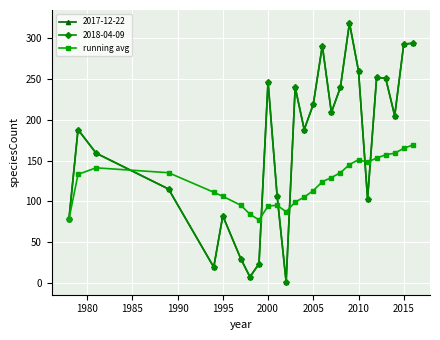

Reading left to right, what are all the values shown in this chart?

78	133	141	135	111	106	95	84	77	94	95	87	99	105	113	124	129	135	145	151	148	153	157	159	165	169